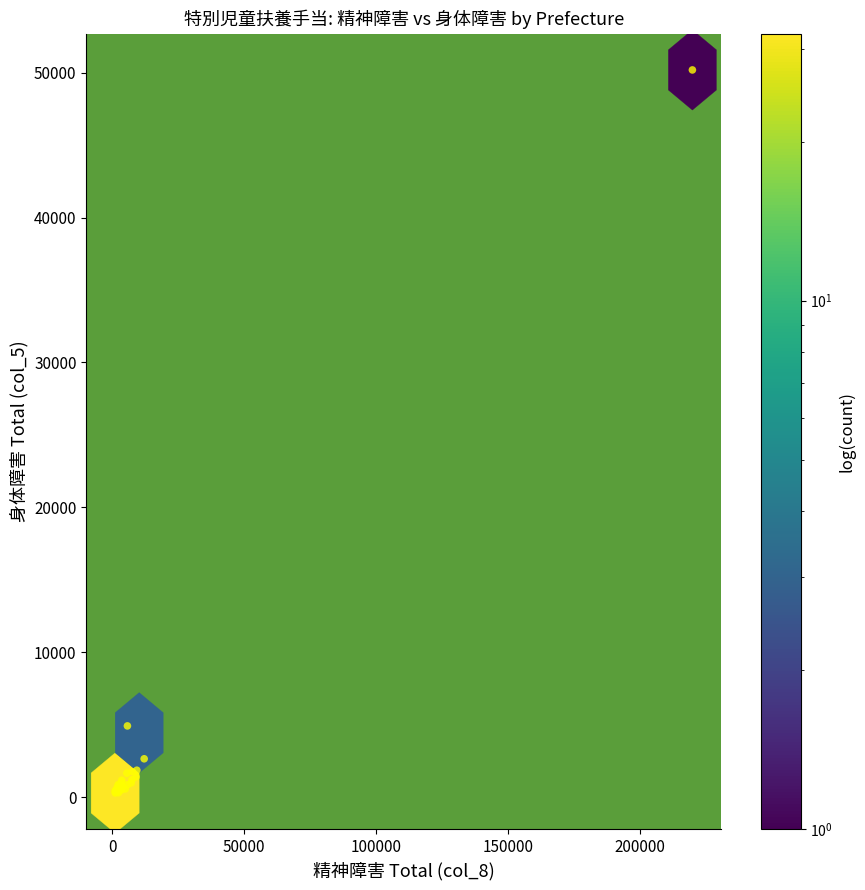

What Y value in the scatter plot is closest to 25235?

4917